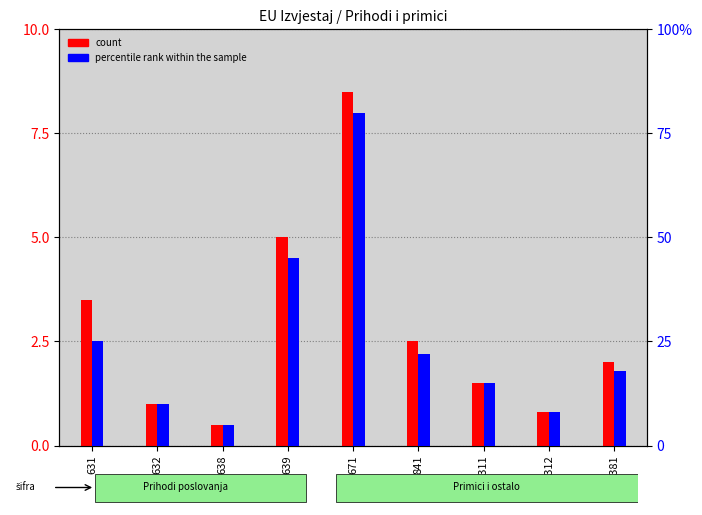

At which category does the chart reach its peak across all series?

671